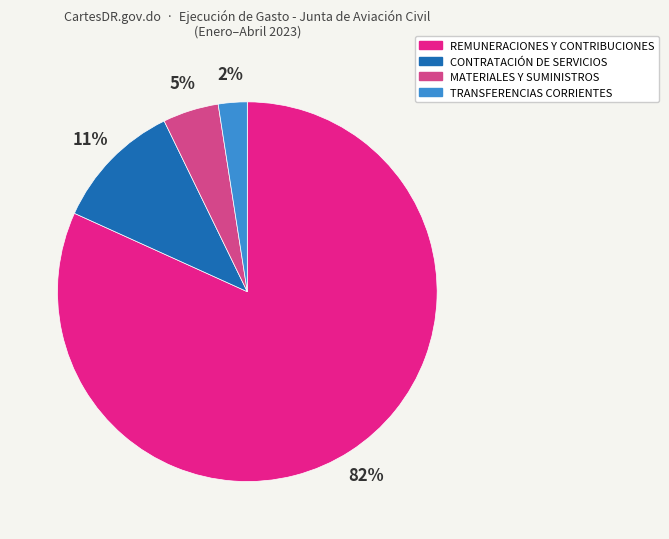

To the nearest percent, what is the difference between the MATERIALES Y SUMINISTROS and CONTRATACIÓN DE SERVICIOS slice percentages?

6%